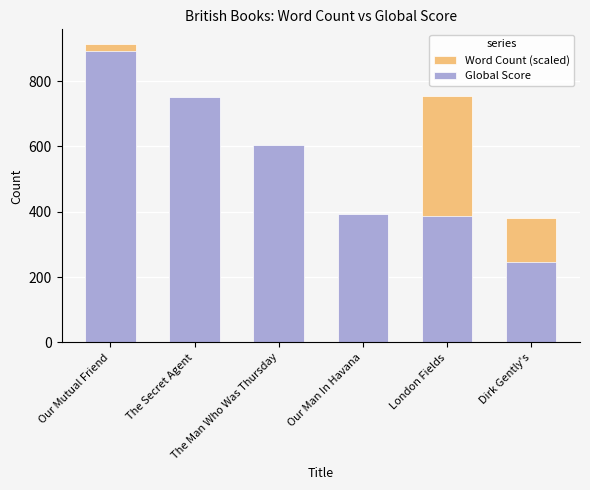

Between Our Mutual Friend and Dirk Gently's, which series saw the biggest shift?

Global Score